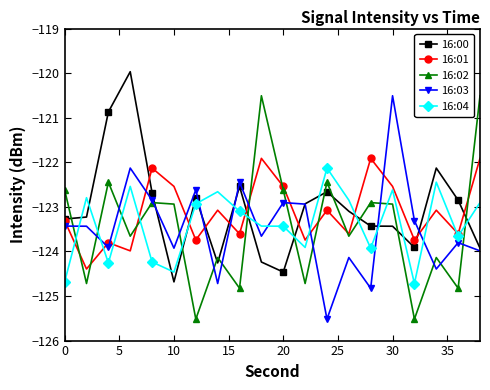

What is the maximum value shown in the chart?

-120.0